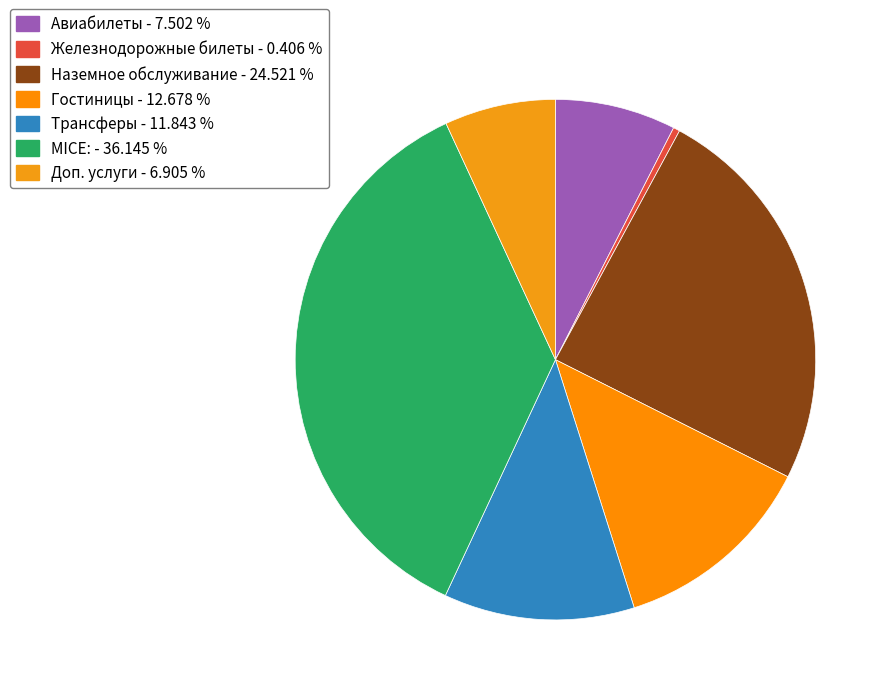

Which has a higher value, Доп. услуги or Авиабилеты?

Авиабилеты